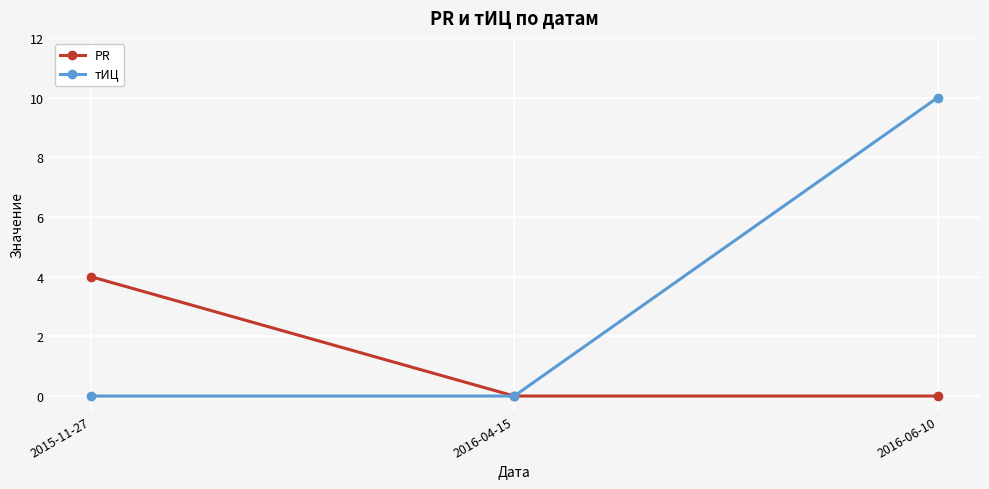

How many data points does each series have?

3